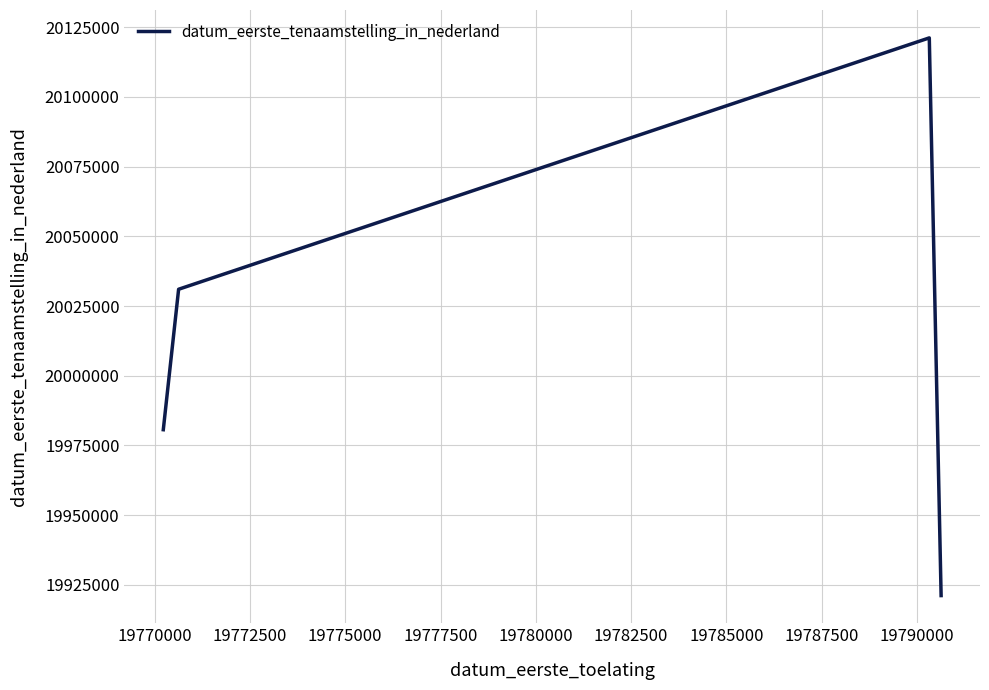

What is the greatest value displayed?

20121204